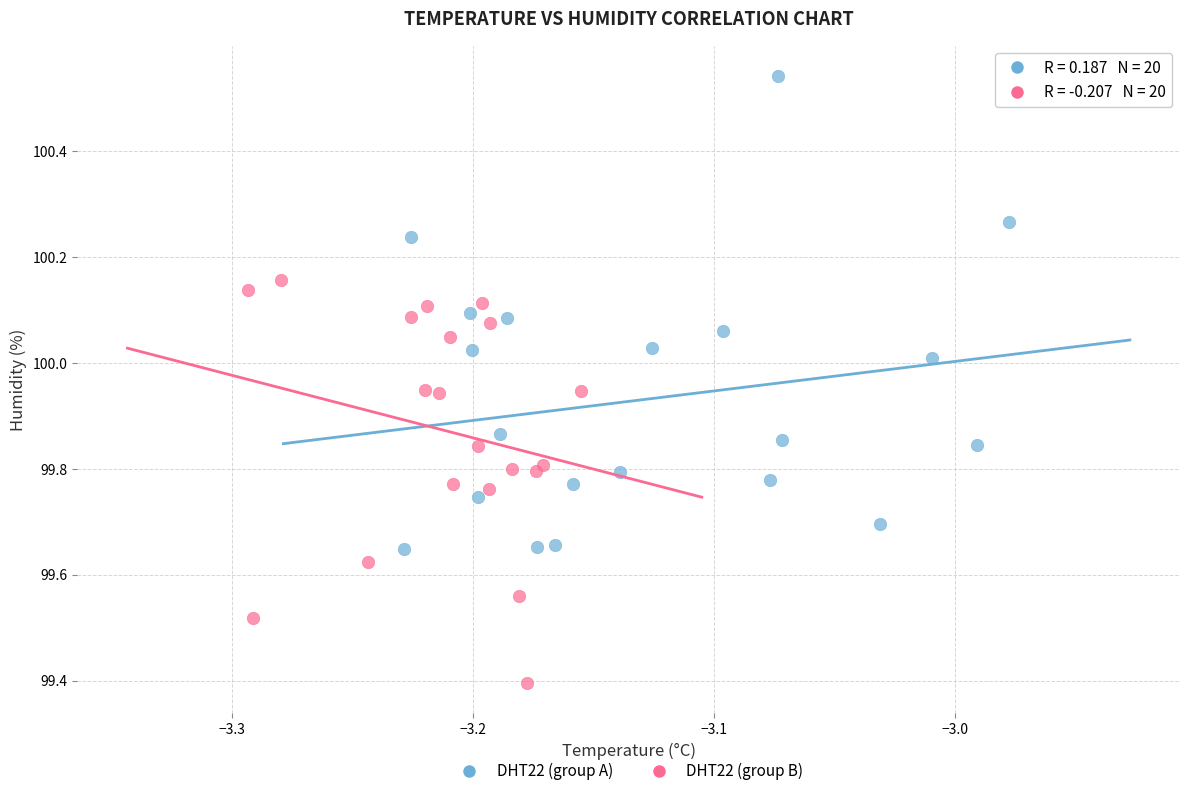

Which series has the widest spread of Y values?

DHT22 (group A)